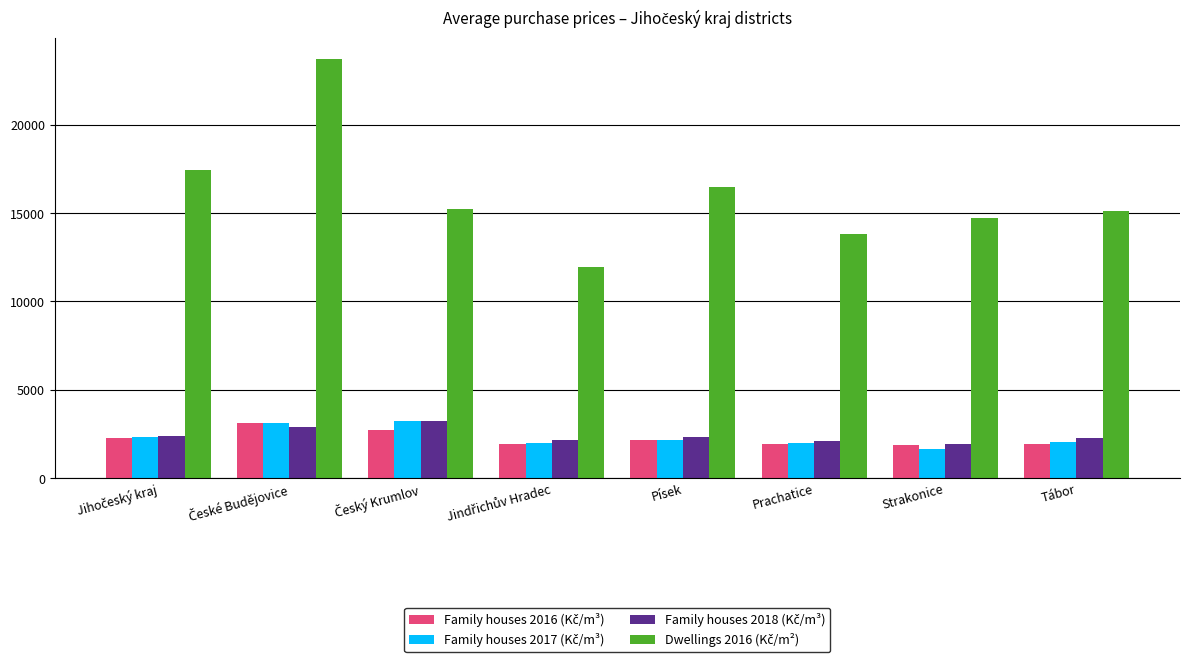

What is the difference between the highest and lowest values at Písek?

14355